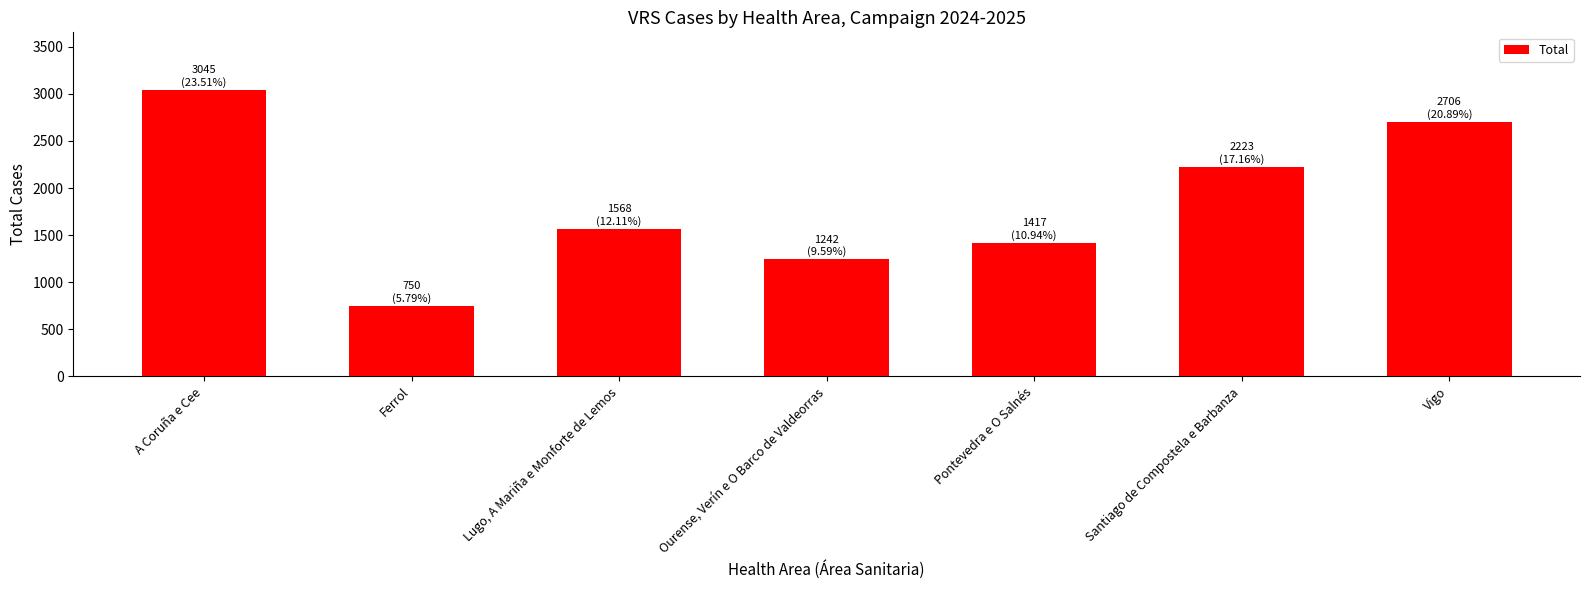

What is the change in value from Lugo, A Mariña e Monforte de Lemos to Vigo?

+1138